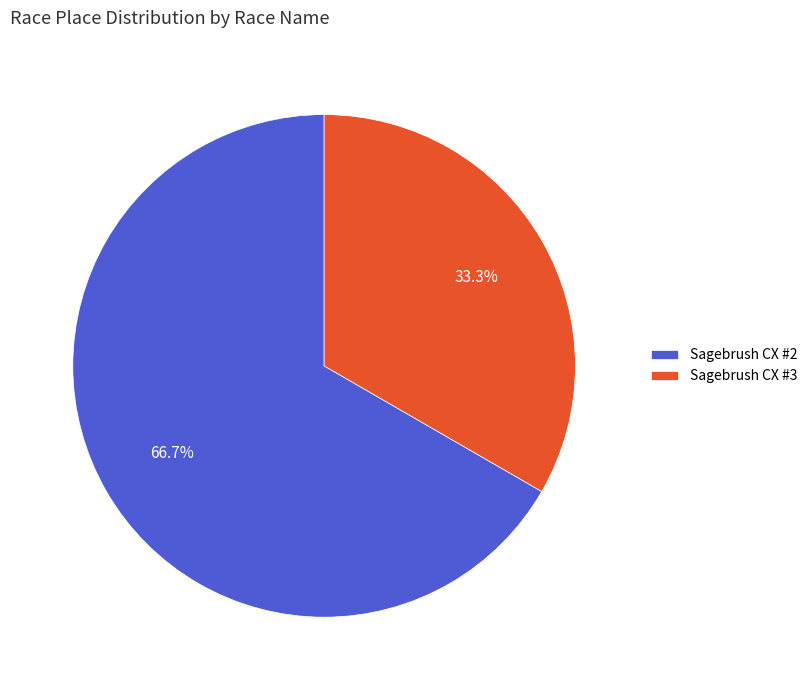

Does any single category account for the majority?

Yes